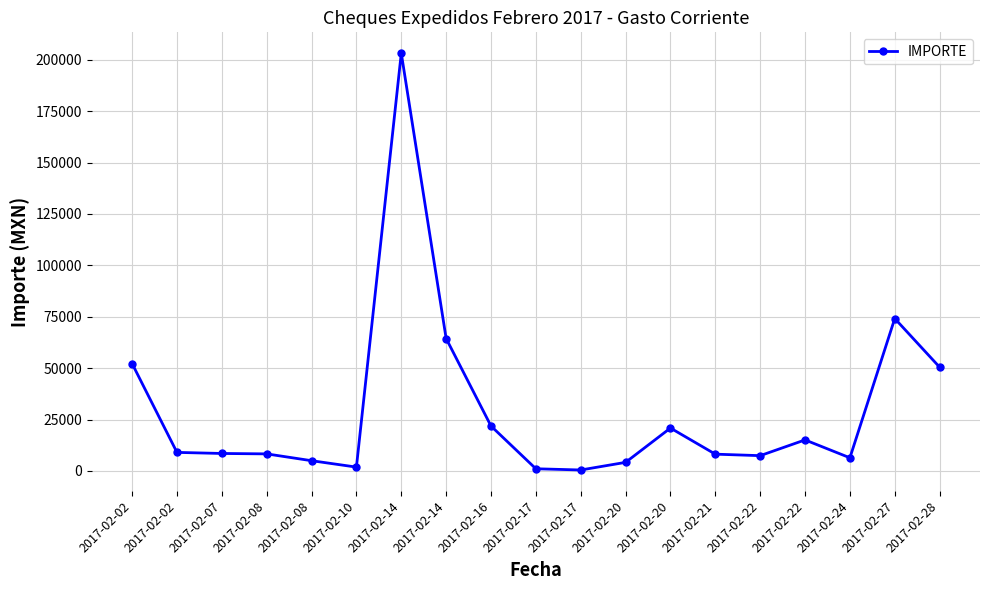

What is the ratio of the value at 2017-02-14 to the value at 2017-02-17?

61.3